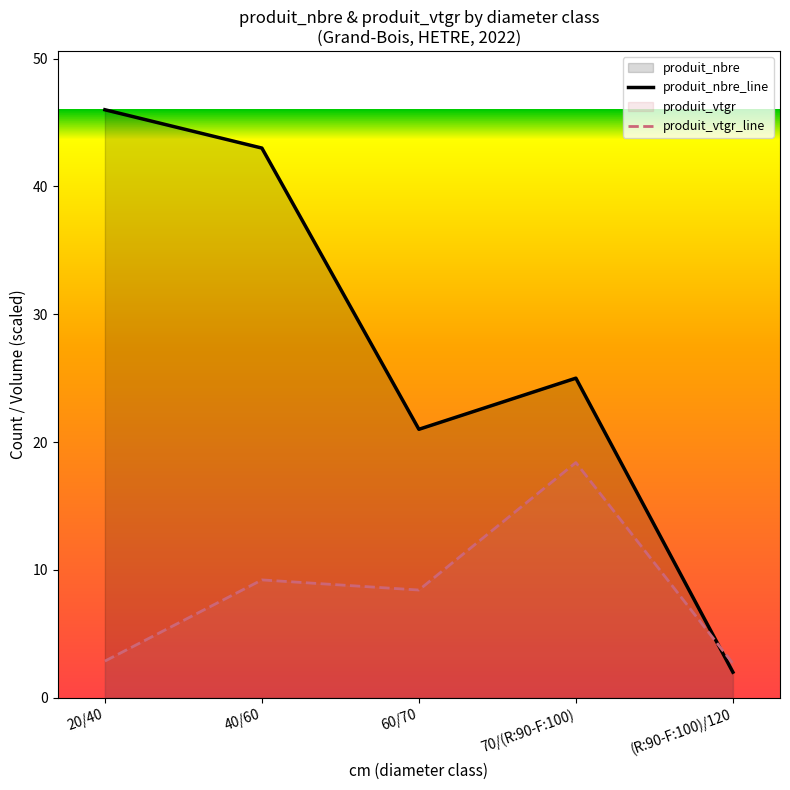

At which category does the chart reach its minimum across all series?

(R:90-F:100)/120